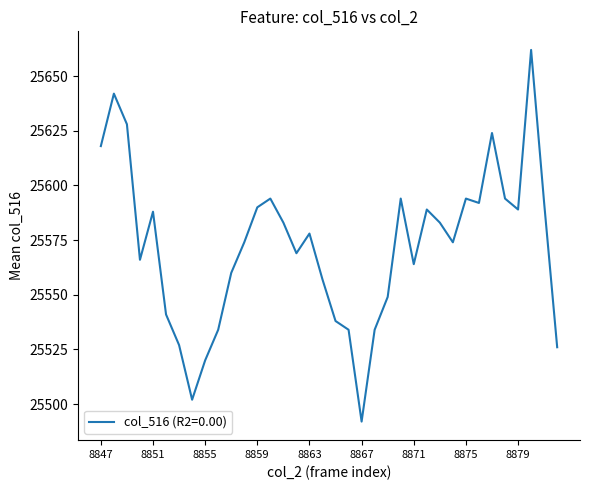

What is the difference between the maximum and minimum values?

170